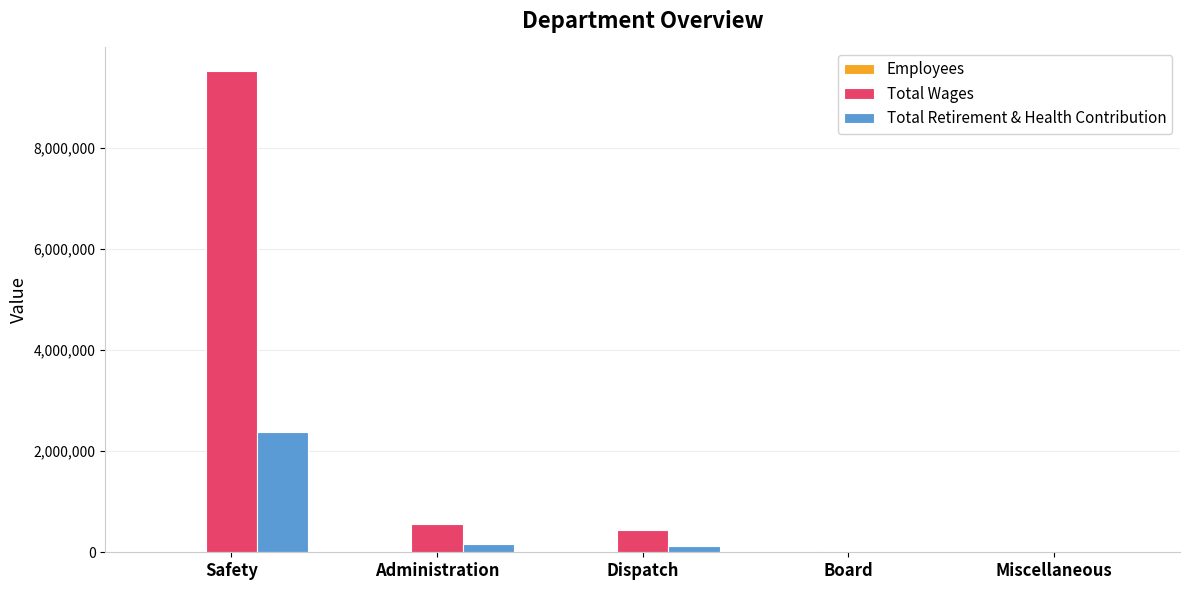

How many groups of bars are there?

5